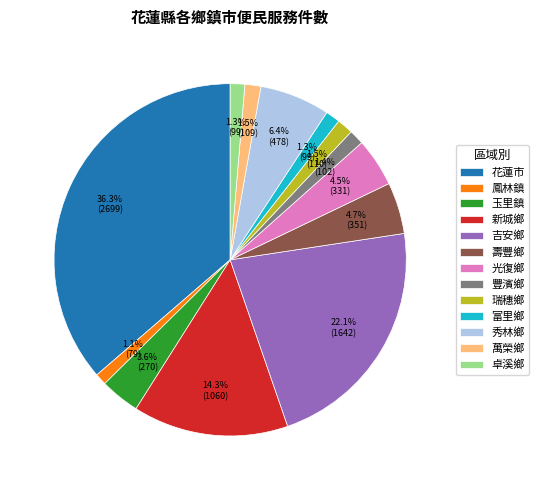

The 萬榮鄉 slice represents 13% of the pie. True or false?

False